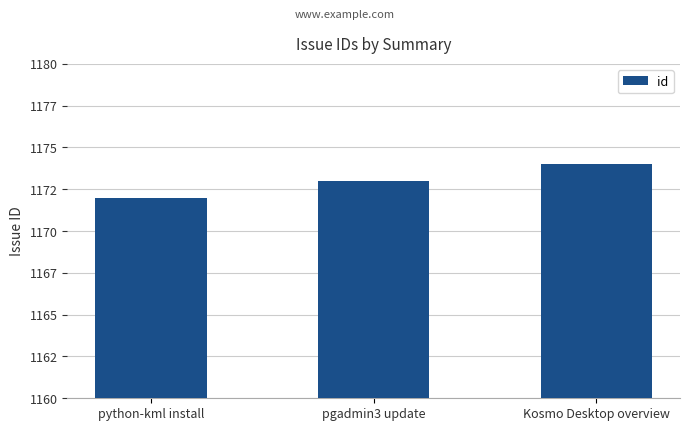

Does the chart contain any negative values?

No